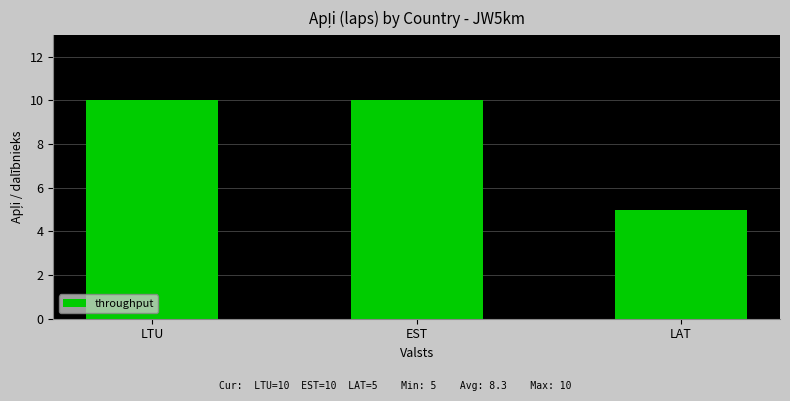

At which label is the value closest to 7?

LAT